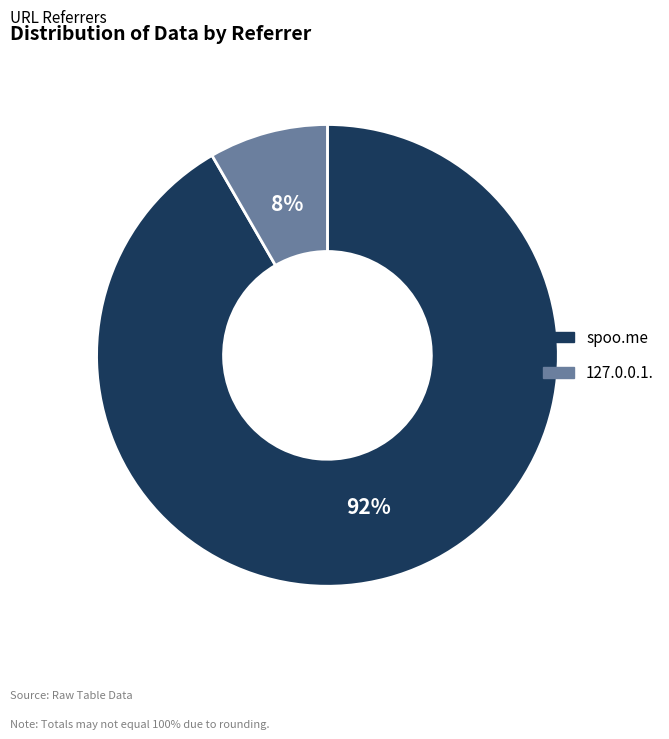

To the nearest percent, what is the combined percentage of 127.0.0.1. and spoo.me?

100%